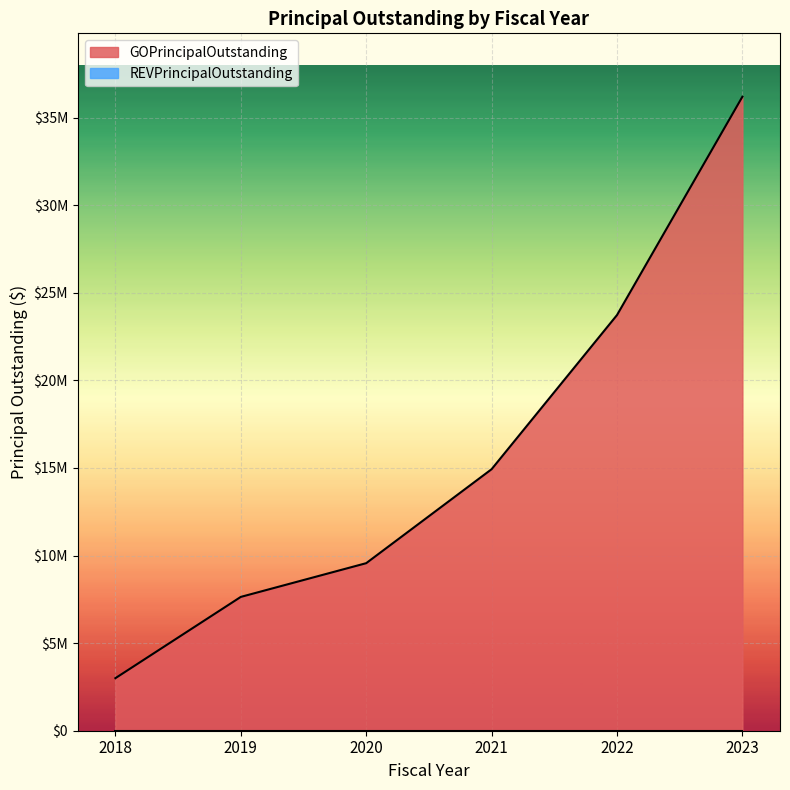

What is the difference between the maximum and second lowest values?

28555000